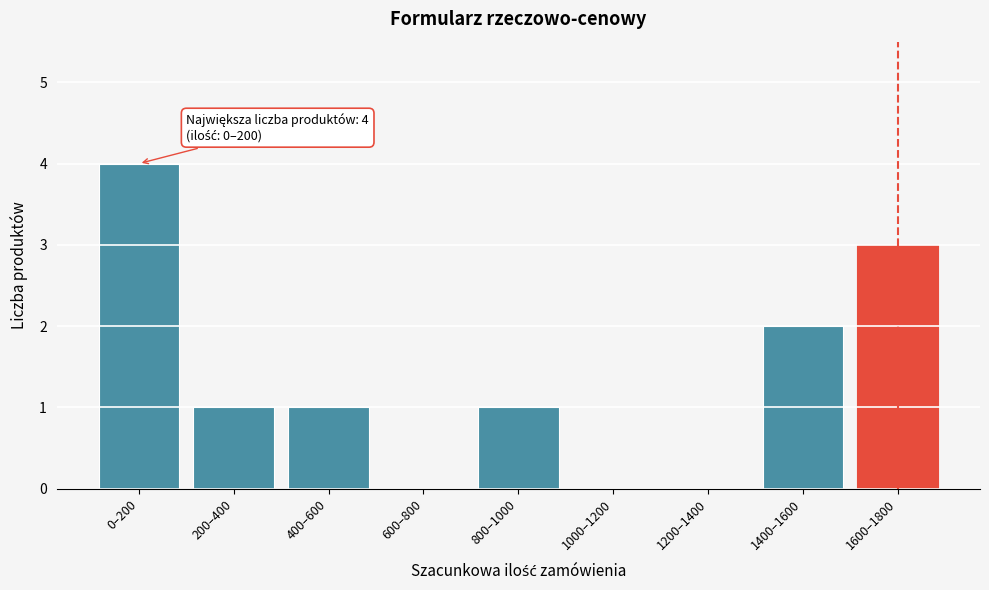

Reading left to right, list all the values displayed in this chart.

0–200=4	200–400=1	400–600=1	600–800=0	800–1000=1	1000–1200=0	1200–1400=0	1400–1600=2	1600–1800=3